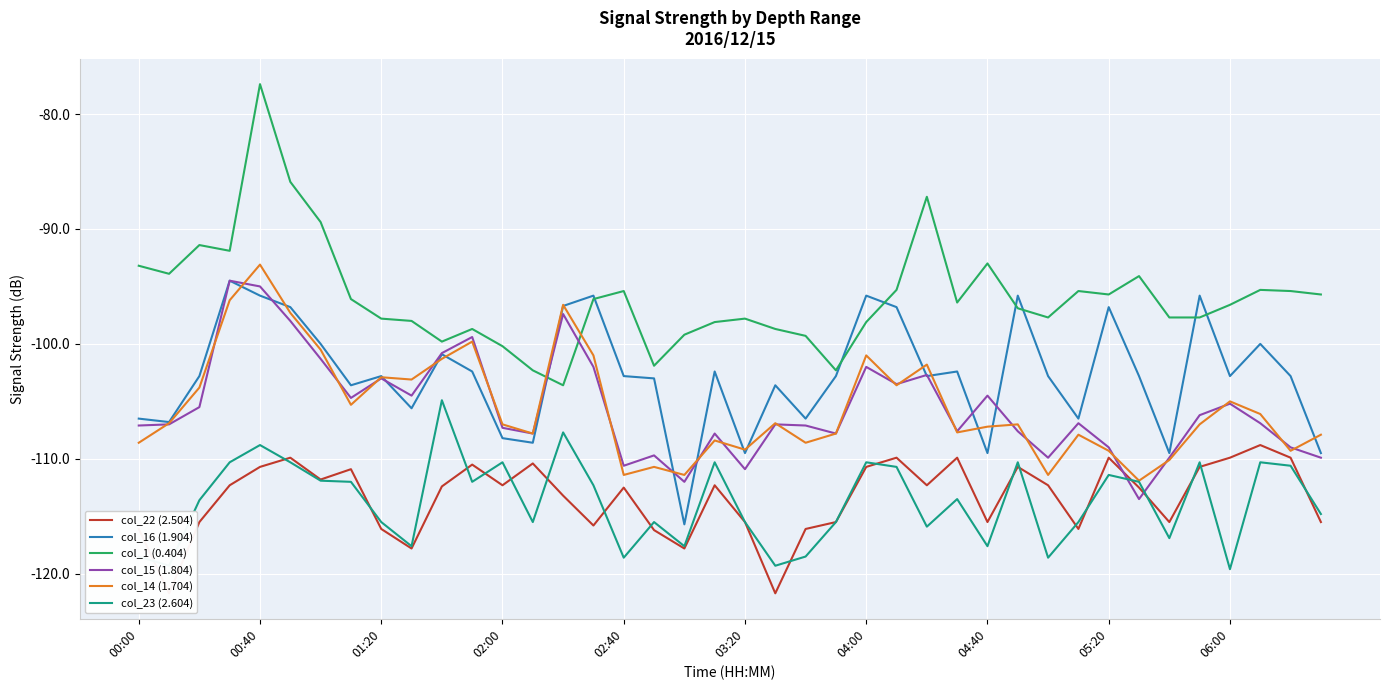

What is the lowest value of the col_1 (0.404) series?

-103.6